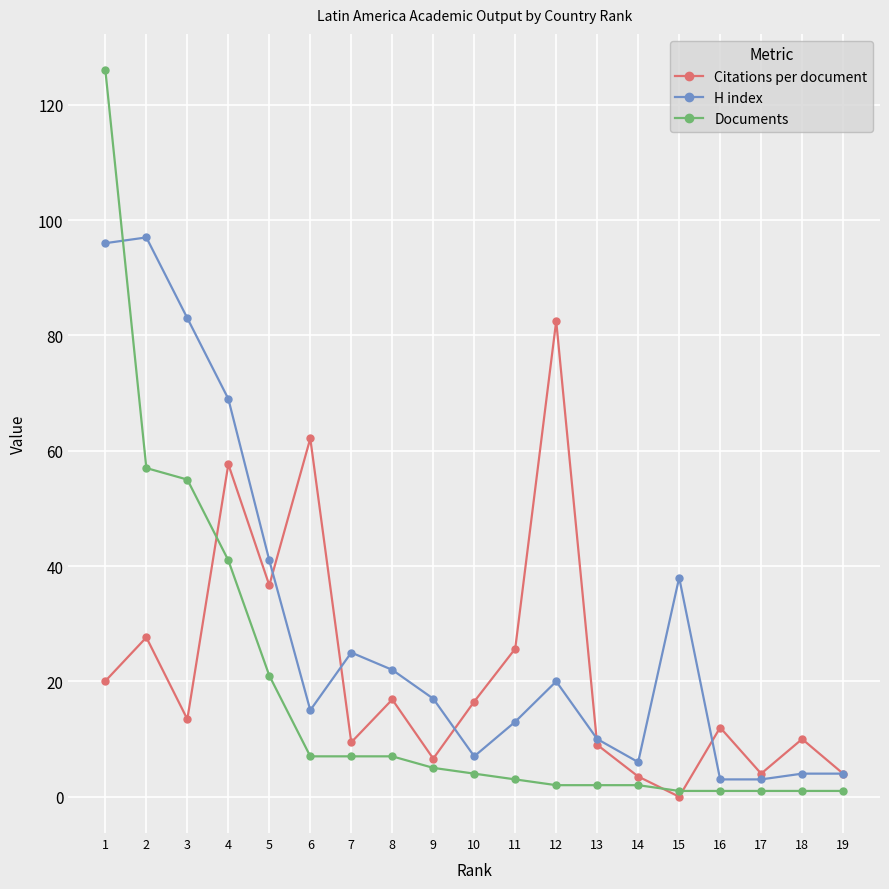

What is the difference between the Documents values at 2 and 17?

56.0